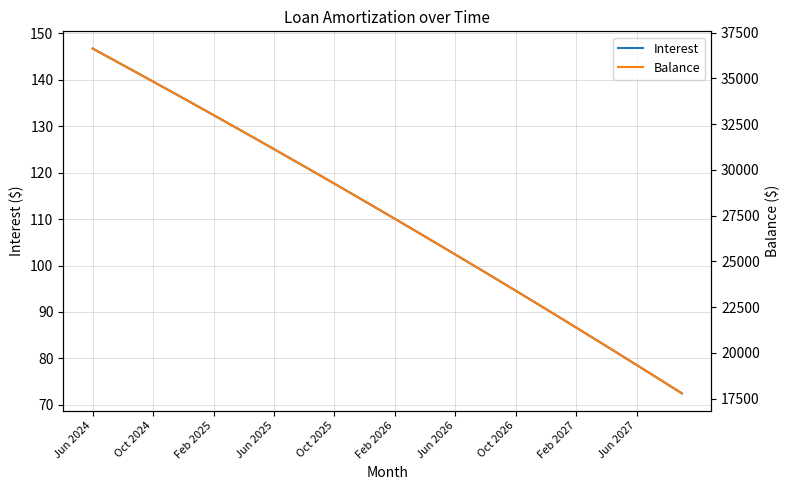

Which category has the highest value in the Interest series?

Jun 2024